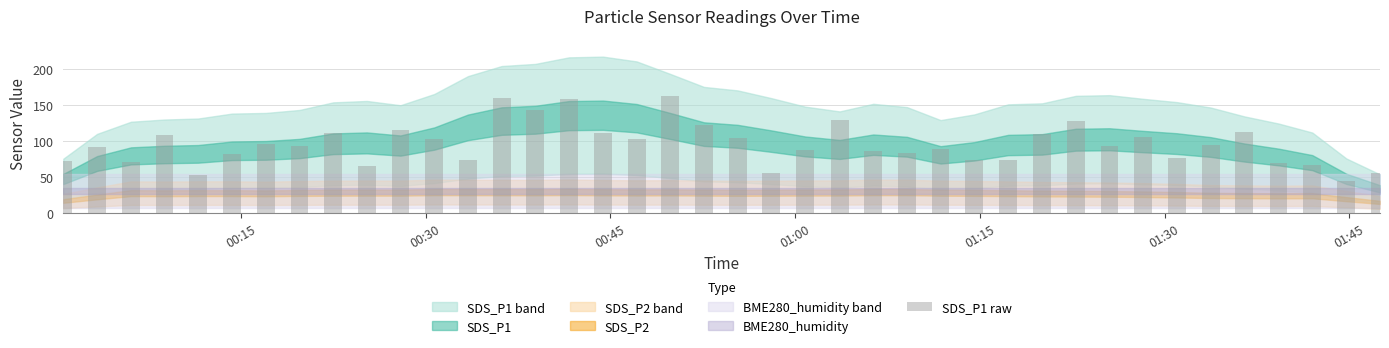

What is the minimum value shown in the chart?

44.7